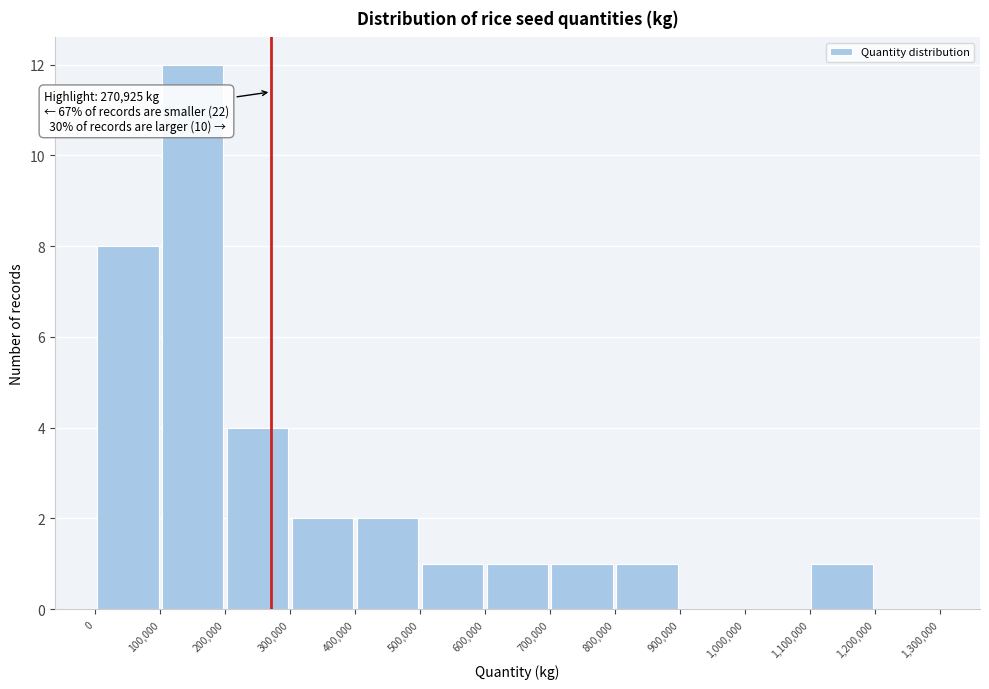

Which range on the x-axis has the tallest bar?

100,000 to 200,000